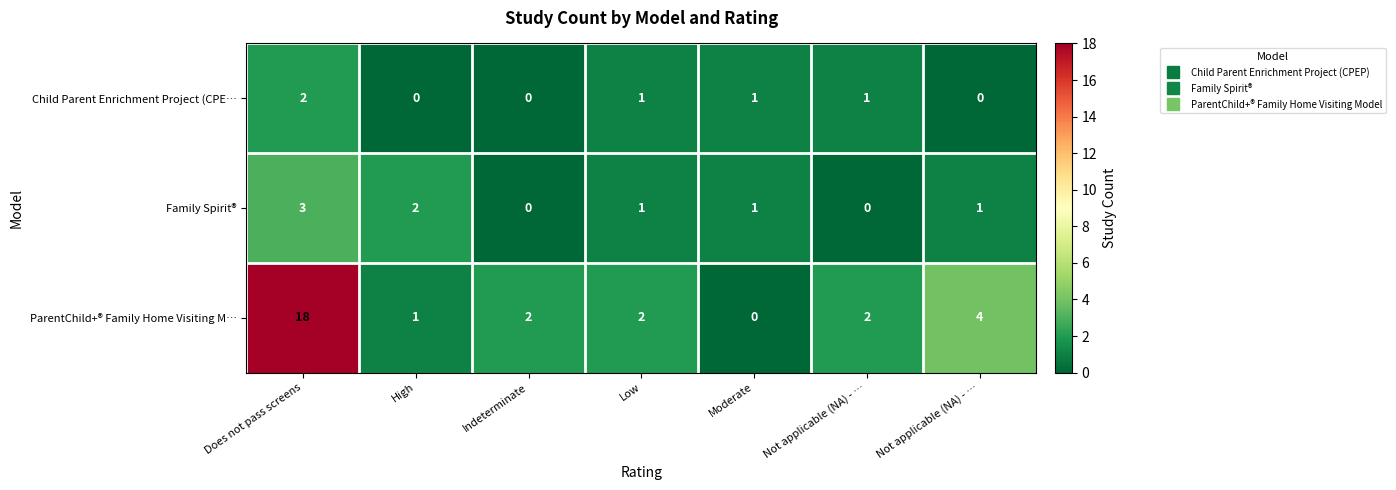

Reading right to left, what are all the values shown in this chart?

Child Parent Enrichment Project (CPE…: Not applicable (NA) - …=0	Not applicable (NA) - …=1	Moderate=1	Low=1	Indeterminate=0	High=0	Does not pass screens=2
Family Spirit®: Not applicable (NA) - …=1	Not applicable (NA) - …=0	Moderate=1	Low=1	Indeterminate=0	High=2	Does not pass screens=3
ParentChild+® Family Home Visiting M…: Not applicable (NA) - …=4	Not applicable (NA) - …=2	Moderate=0	Low=2	Indeterminate=2	High=1	Does not pass screens=18